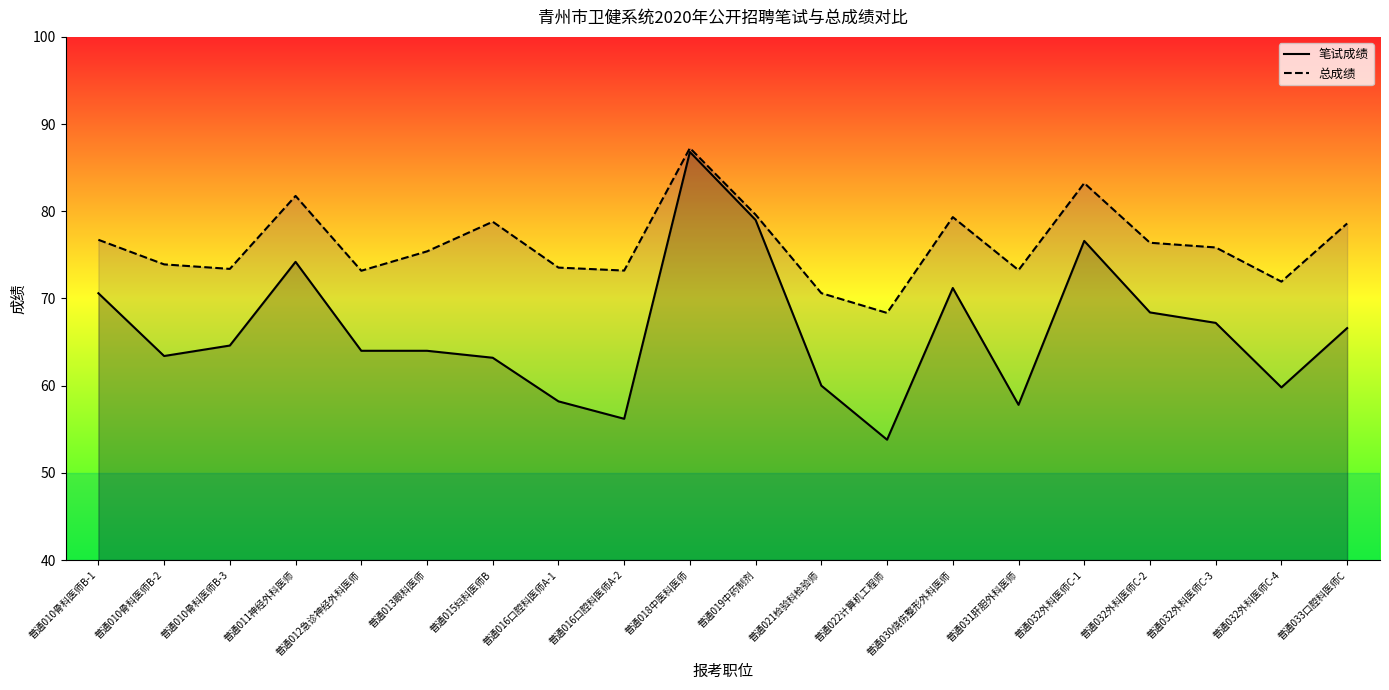

Reading right to left, transcribe all the data shown in this chart.

笔试成绩: 普通033口腔科医师C=66.6	普通032外科医师C-4=59.8	普通032外科医师C-3=67.2	普通032外科医师C-2=68.4	普通032外科医师C-1=76.6	普通031肝胆外科医师=57.8	普通030烧伤整形外科医师=71.2	普通022计算机工程师=53.8	普通021检验科检验师=60.0	普通019中药制剂=79.0	普通018中医科医师=86.8	普通016口腔科医师A-2=56.2	普通016口腔科医师A-1=58.2	普通015妇科医师B=63.2	普通013眼科医师=64.0	普通012急诊神经外科医师=64.0	普通011神经外科医师=74.2	普通010骨科医师B-3=64.6	普通010骨科医师B-2=63.4	普通010骨科医师B-1=70.6
总成绩: 普通033口腔科医师C=78.6	普通032外科医师C-4=71.9	普通032外科医师C-3=75.8	普通032外科医师C-2=76.4	普通032外科医师C-1=83.2	普通031肝胆外科医师=73.2	普通030烧伤整形外科医师=79.3	普通022计算机工程师=68.3	普通021检验科检验师=70.6	普通019中药制剂=79.6	普通018中医科医师=87.2	普通016口腔科医师A-2=73.2	普通016口腔科医师A-1=73.5	普通015妇科医师B=78.8	普通013眼科医师=75.4	普通012急诊神经外科医师=73.2	普通011神经外科医师=81.8	普通010骨科医师B-3=73.4	普通010骨科医师B-2=73.9	普通010骨科医师B-1=76.7